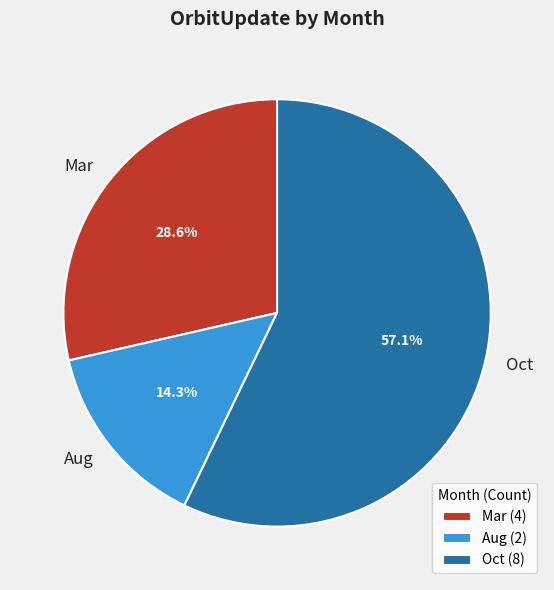

Combined, do Aug and Mar account for over 50%?

No